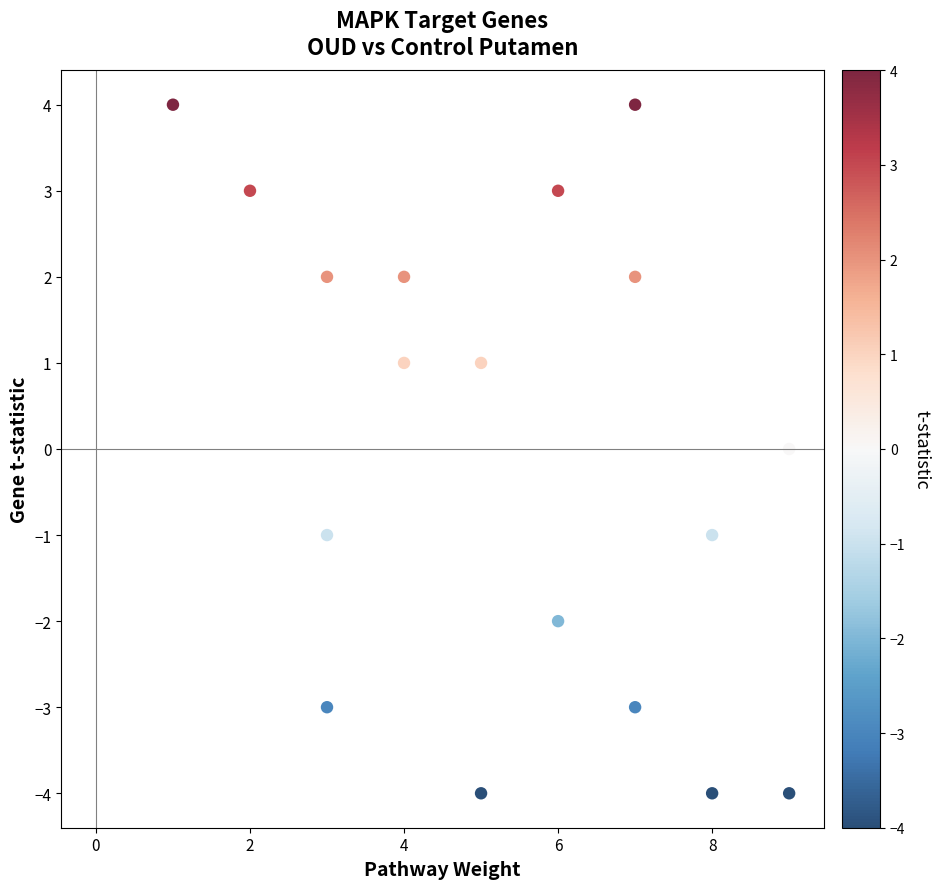

What is the range of X values (max minus min)?

8